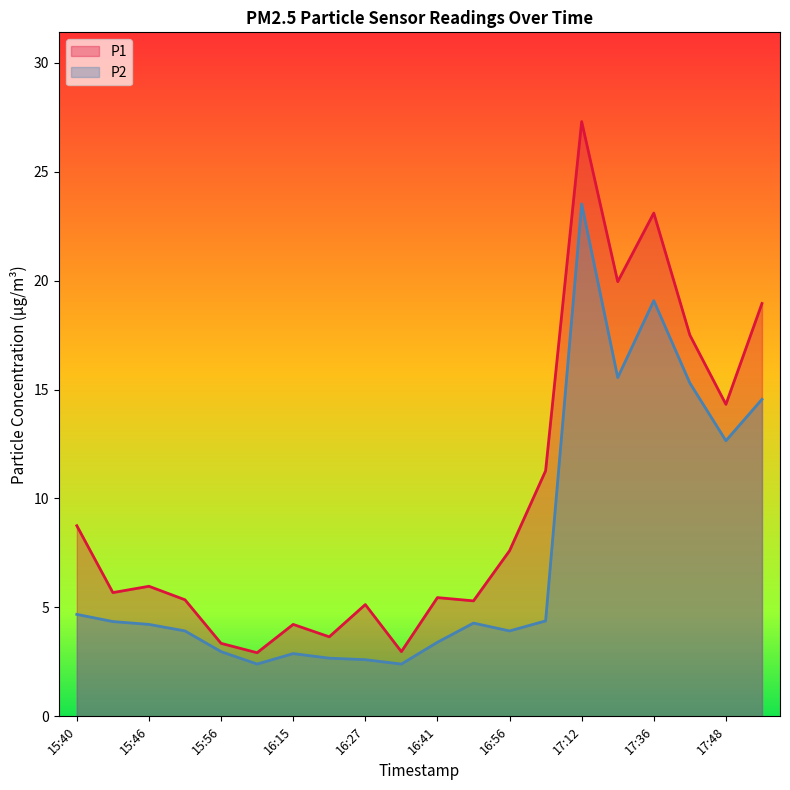

True or false: P2 and P1 cross at least once.

False